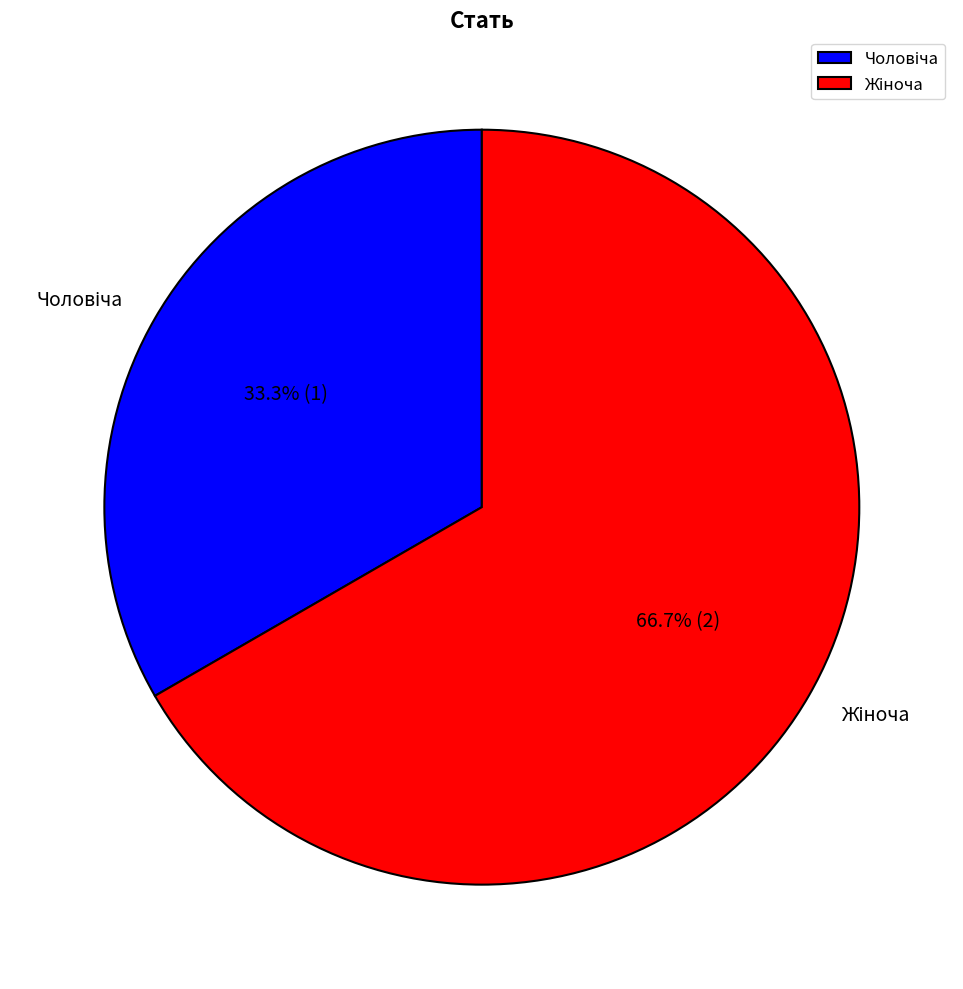

Is there a majority slice in this chart?

Yes